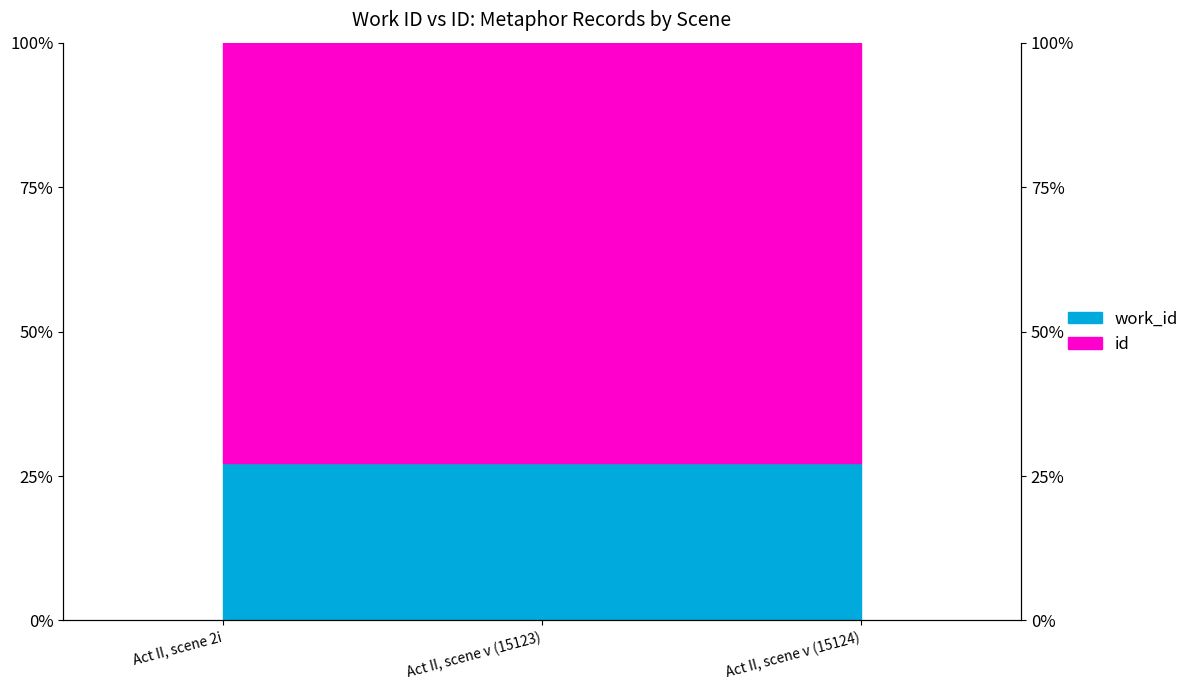

Which label corresponds to the largest value in the chart?

Act II, scene v (15123)